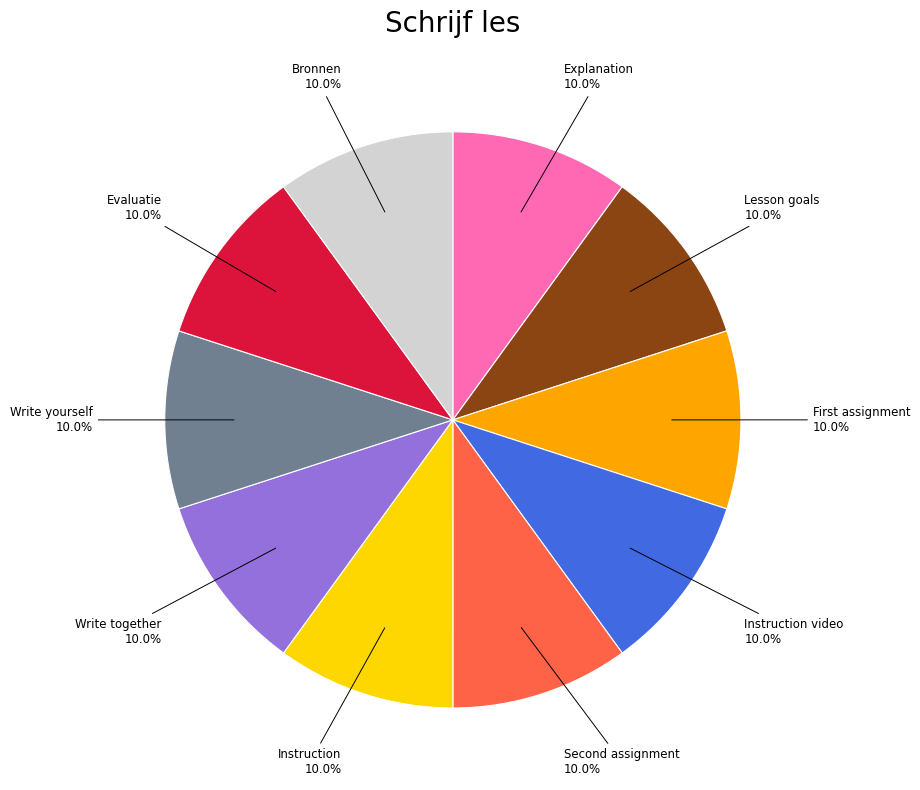

Does any single category account for the majority?

No